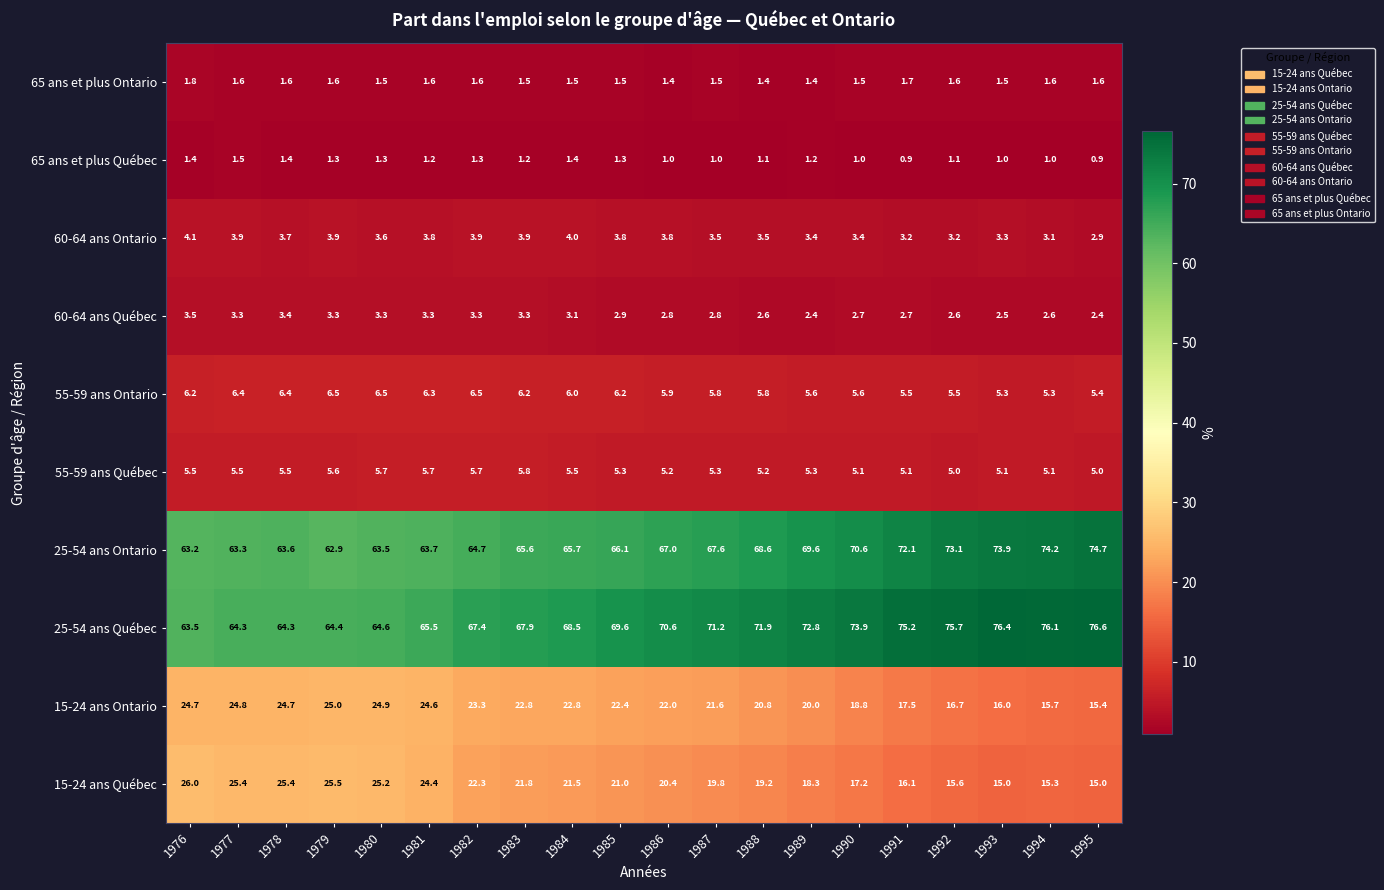

Is it true that 60-64 ans Québec equals 1.9 at 1985?

False